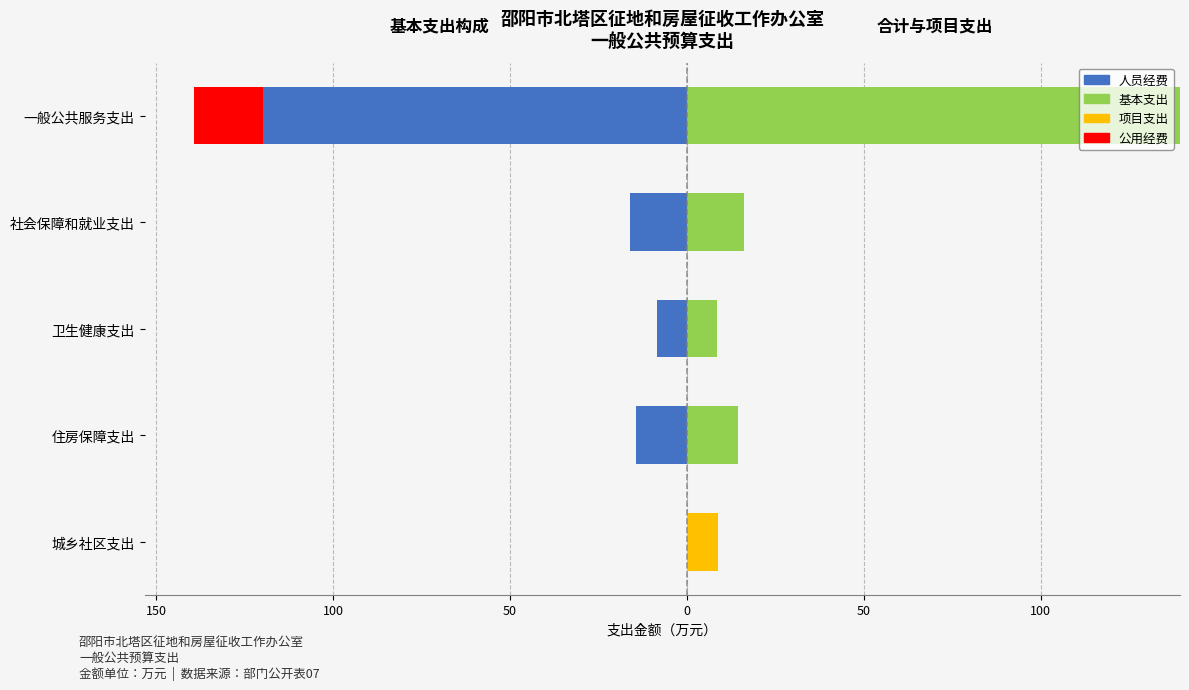

What is the minimum value shown in the chart?

-119.8